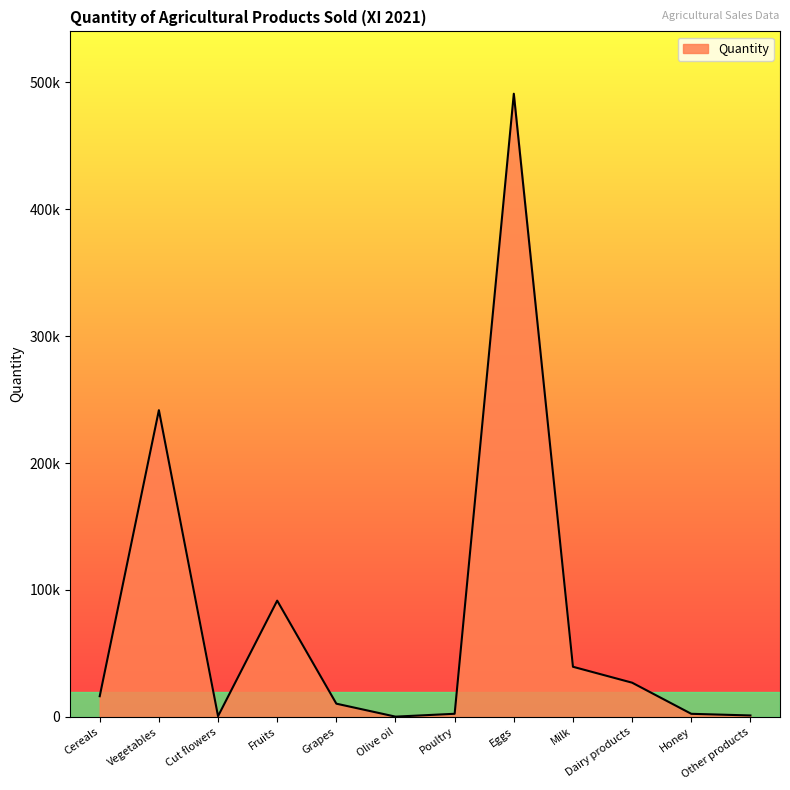

Reading right to left, extract all data points from this chart.

Other products=1150	Honey=2445	Dairy products=26970	Milk=39515	Eggs=491030	Poultry=2470	Olive oil=220	Grapes=10440	Fruits=91612	Cut flowers=600	Vegetables=241695	Cereals=16318